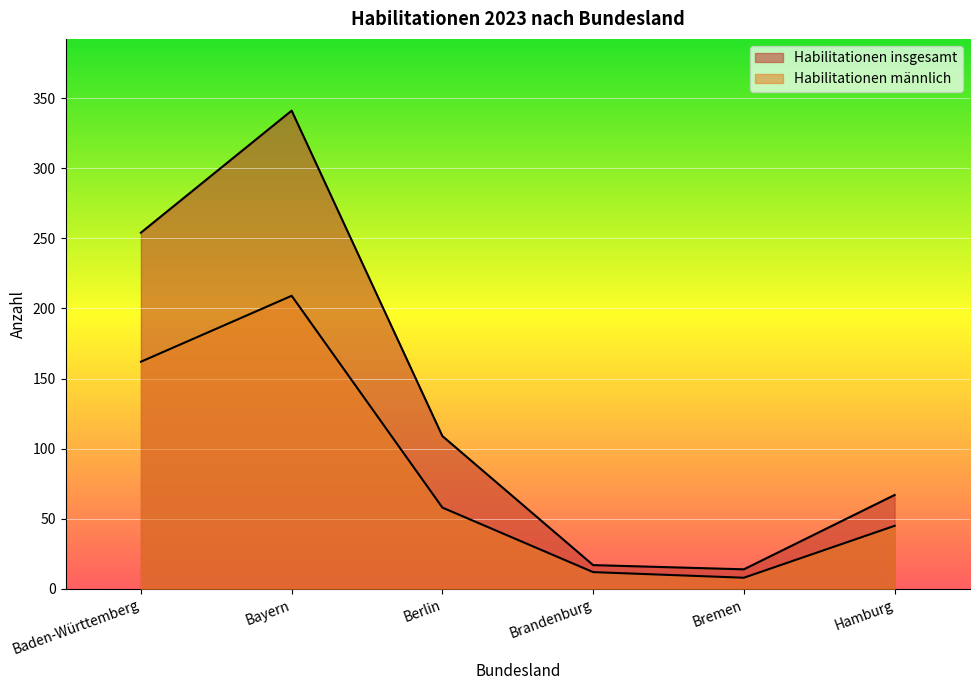

At how many categories does at least one series exceed 139?

2